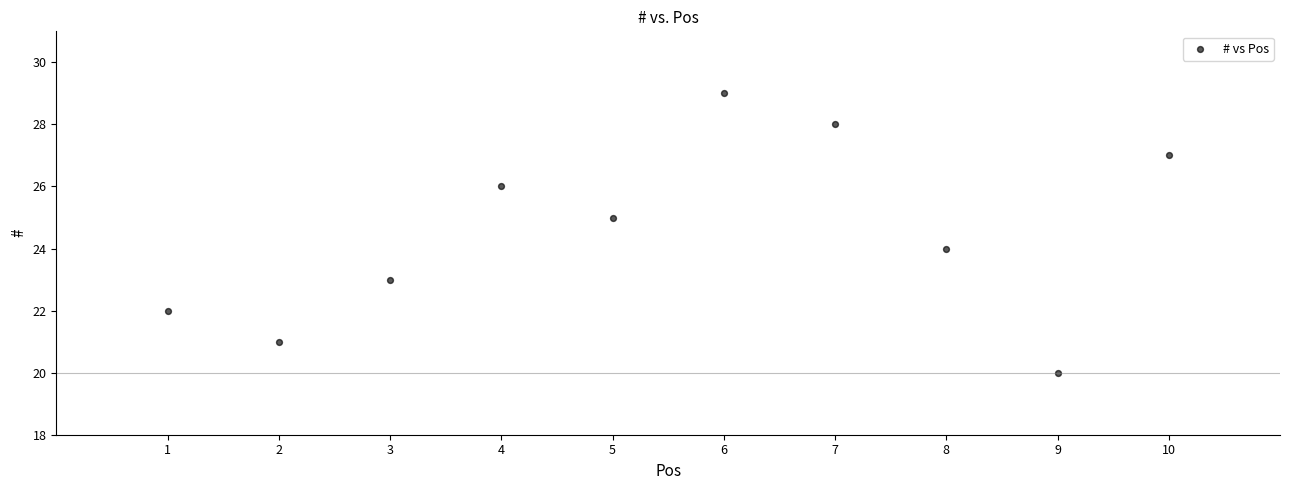

What is the range of Y values (max minus min)?

9